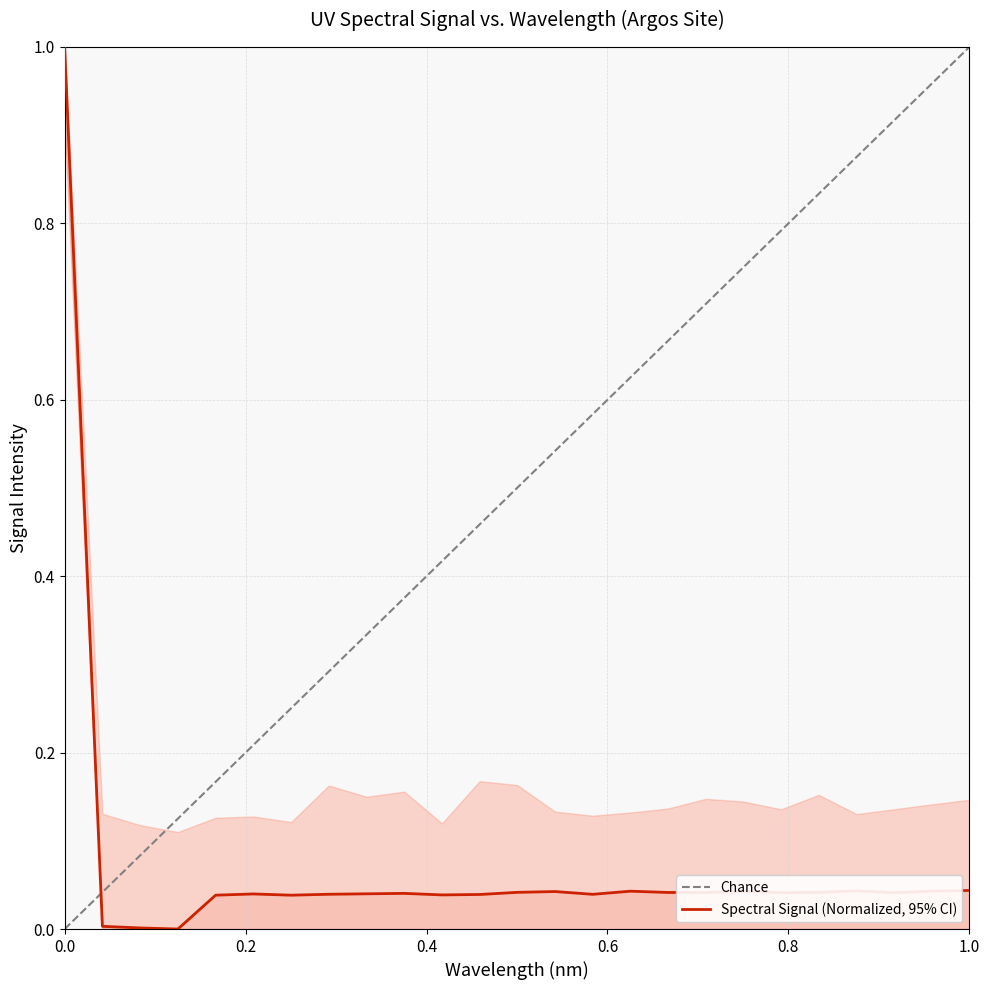

What is the maximum value shown in the chart?

1.0